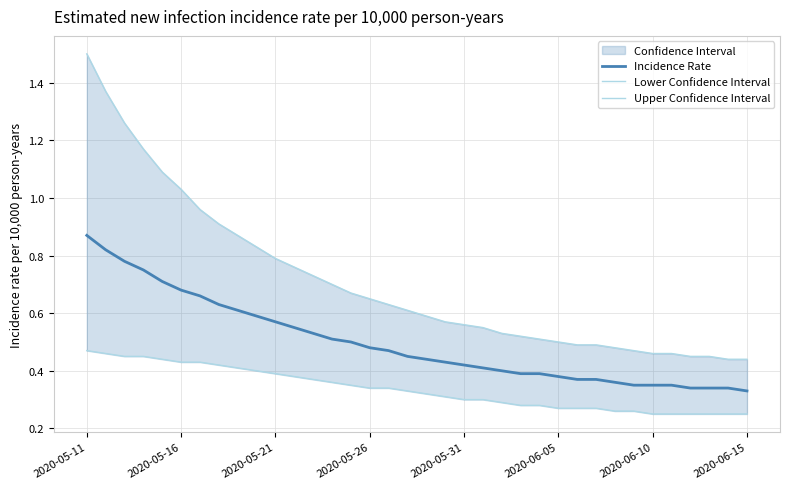

What is the value of the Upper Confidence Interval point at the 10th from the left?

0.8